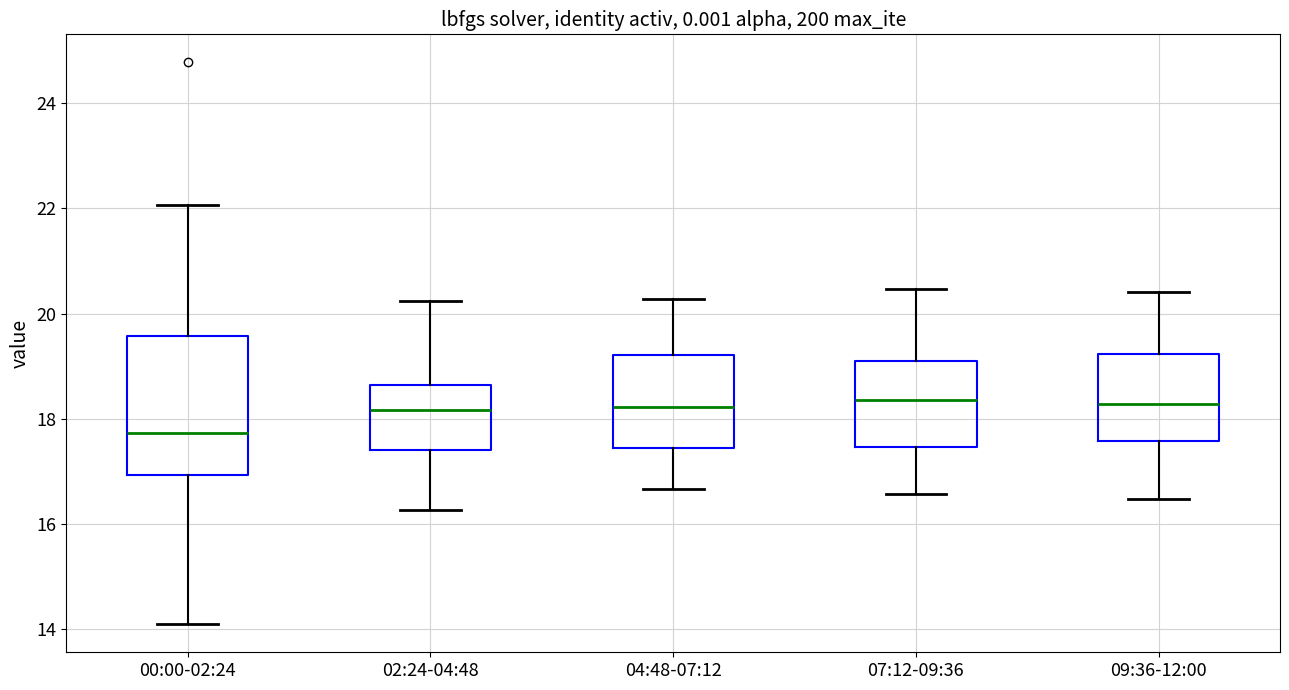

Which box's median line is the lowest?

00:00-02:24